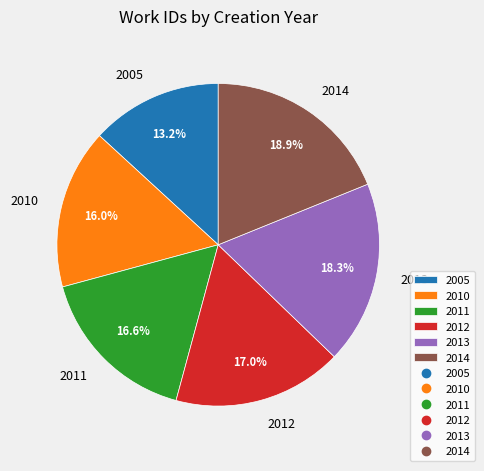

To the nearest percent, what is the average slice percentage?

17%